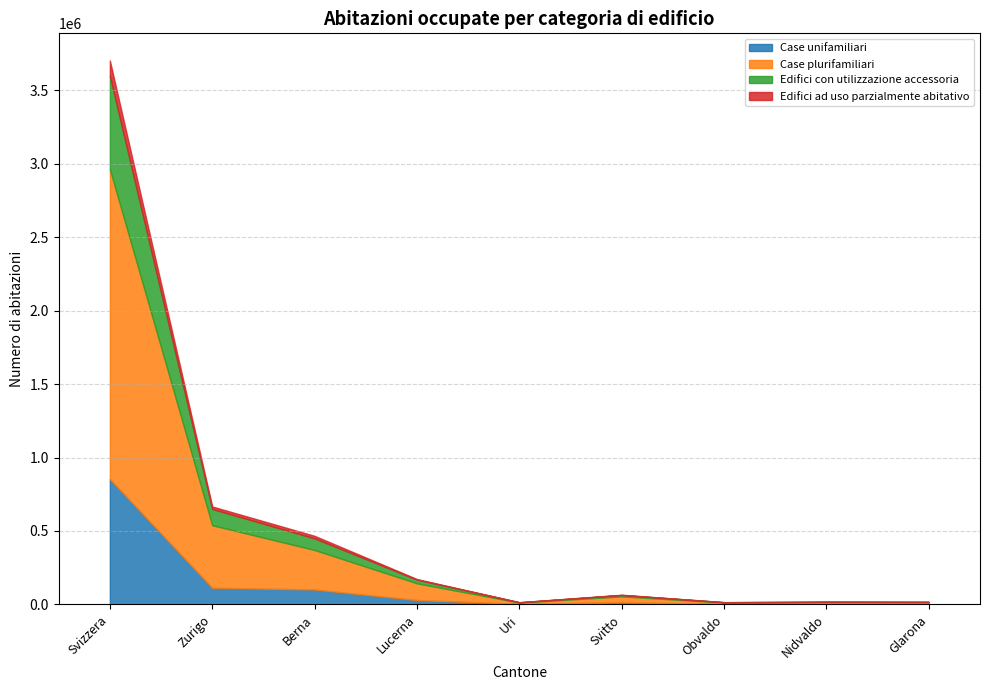

Does the chart display data point markers on the line(s)?

No